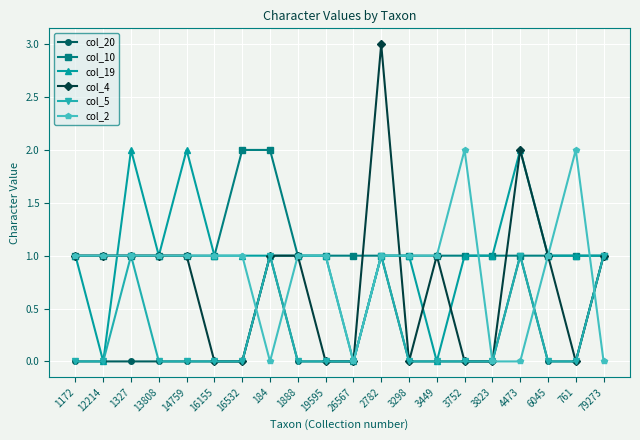

What is the maximum value shown in the chart?

3